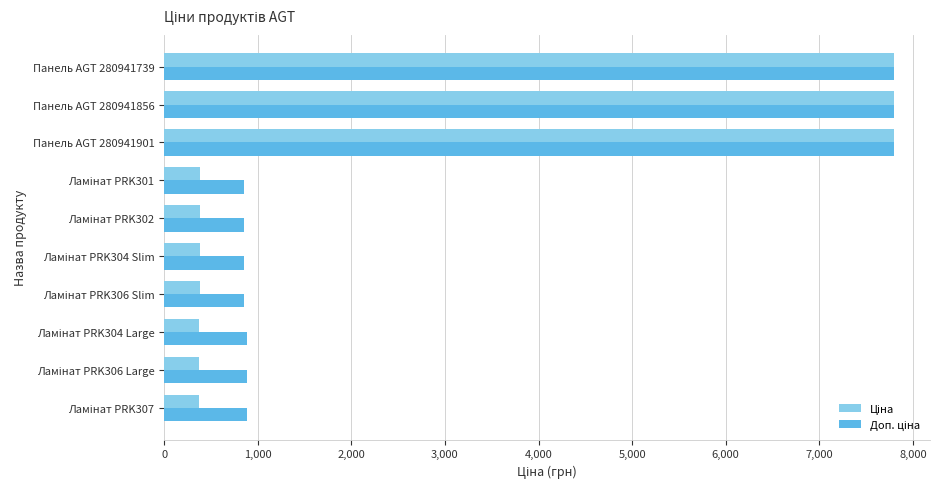

At how many categories does at least one series exceed 5004?

3